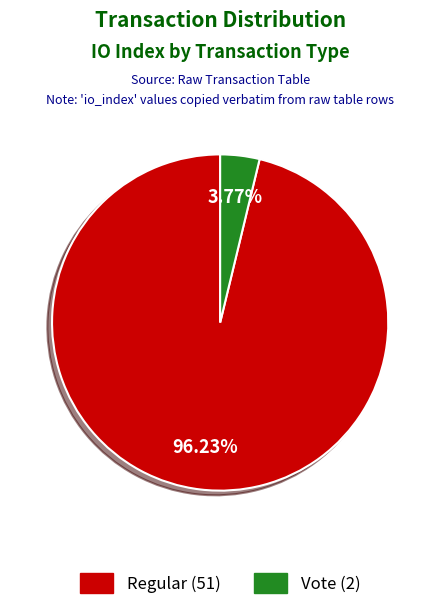

Does Regular (51) account for over 50% of the chart?

Yes